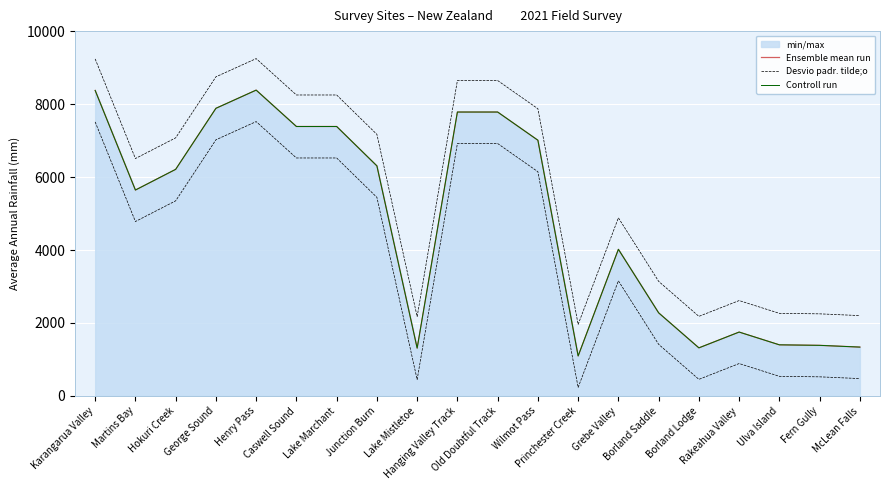

True or false: Ensemble mean run and Controll run intersect in this chart.

False